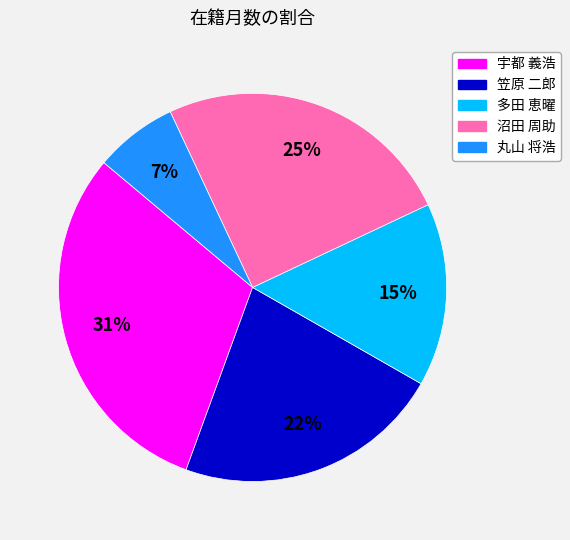

Approximately how many times larger is the value at 丸山 将浩 compared to 沼田 周助?

0.3